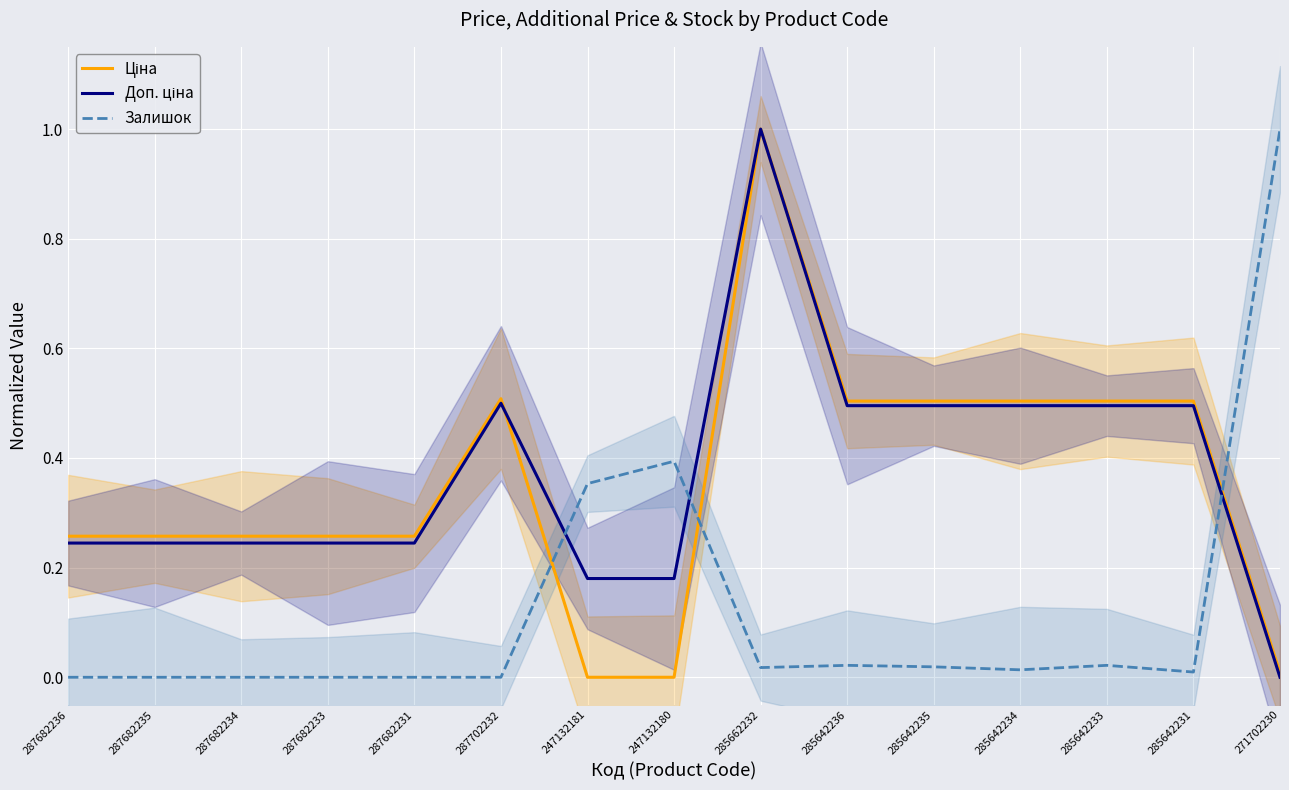

Between 287702232 and 285642233, which series saw the biggest shift?

Залишок